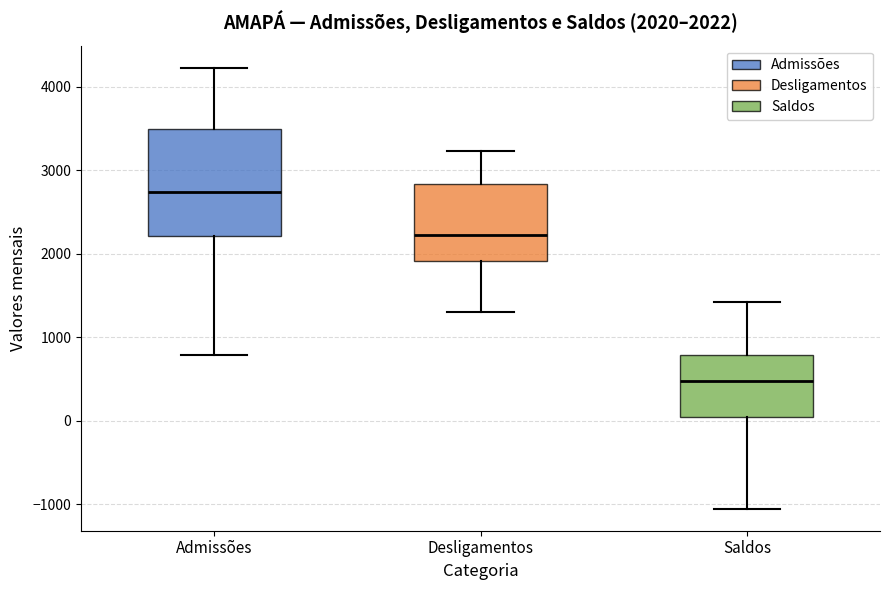

Which box's median line is the lowest?

Saldos